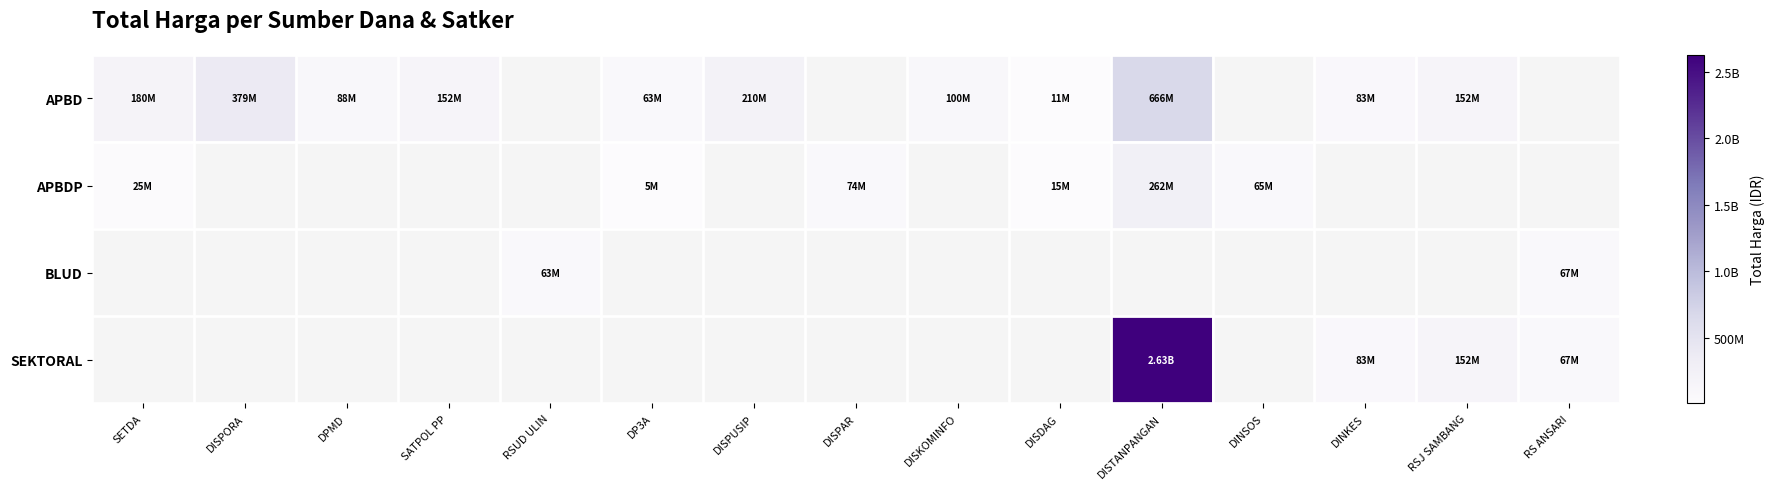

How many values in the APBD series exceed 179950000?

3